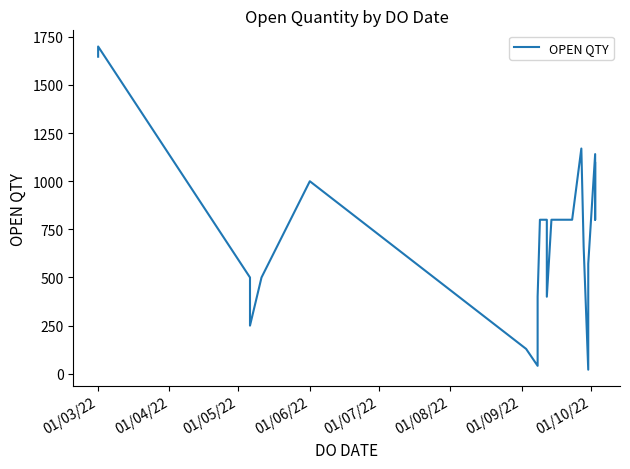

Is this an area chart (filled region under the line)?

No